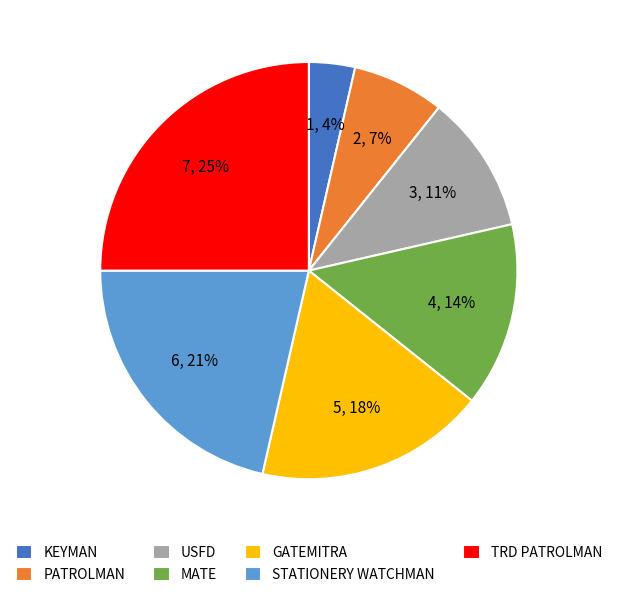

How many segments does this pie chart have?

7